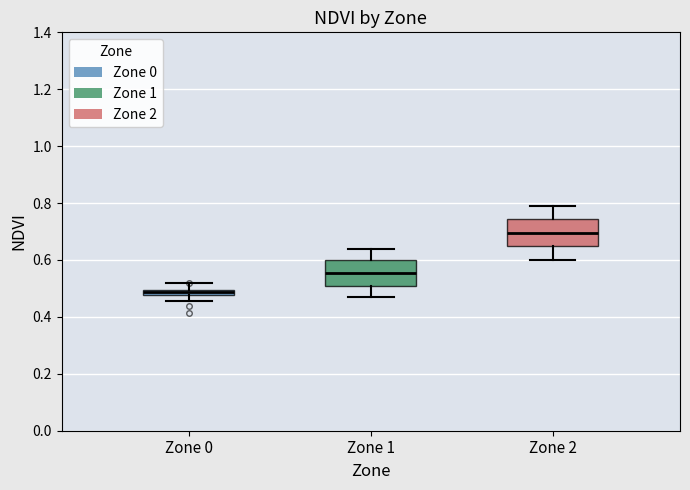

Which box's median line is the highest?

Zone 2